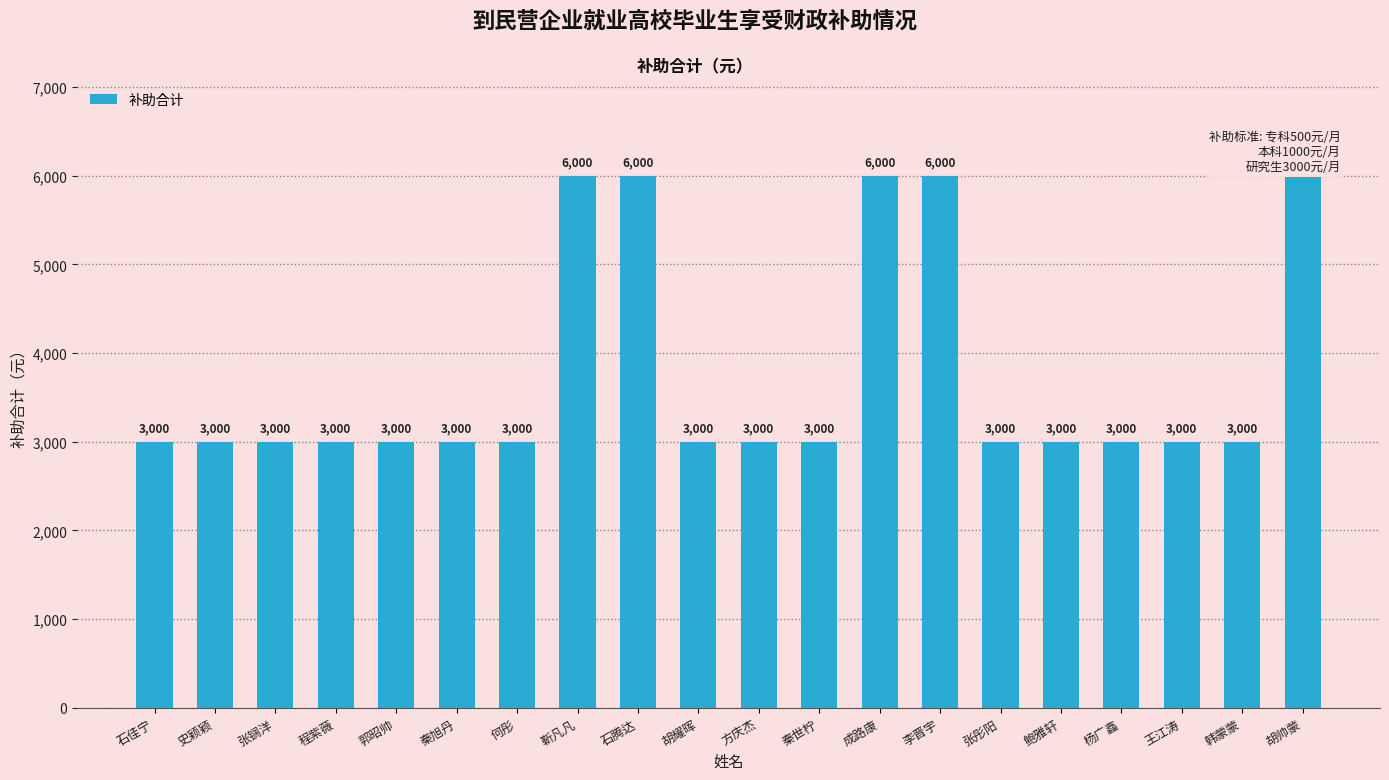

Count the values in the range 3000 to 6000.

20